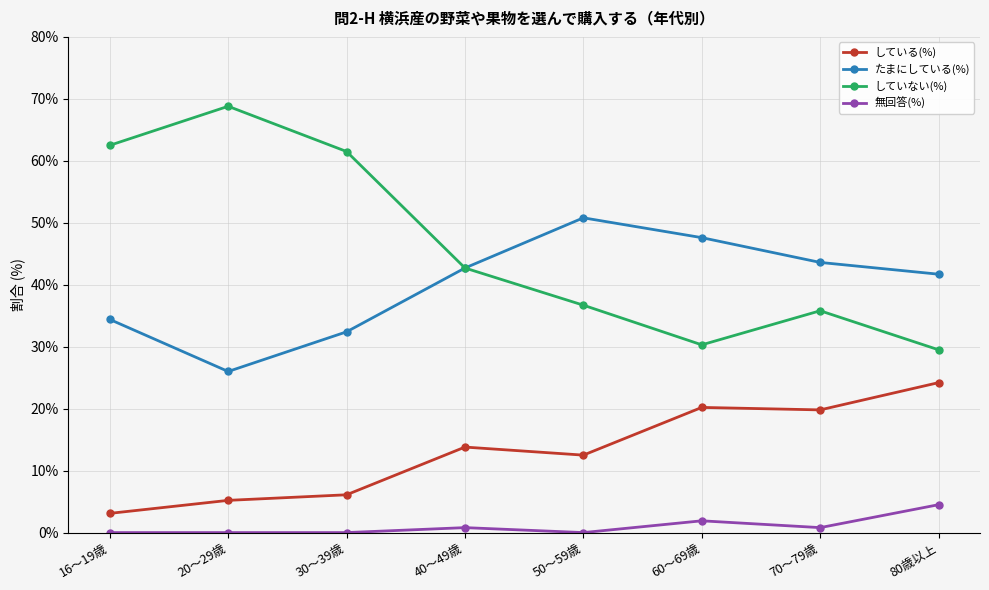

True or false: している(%) has a value of 36.8 at 80歳以上.

False